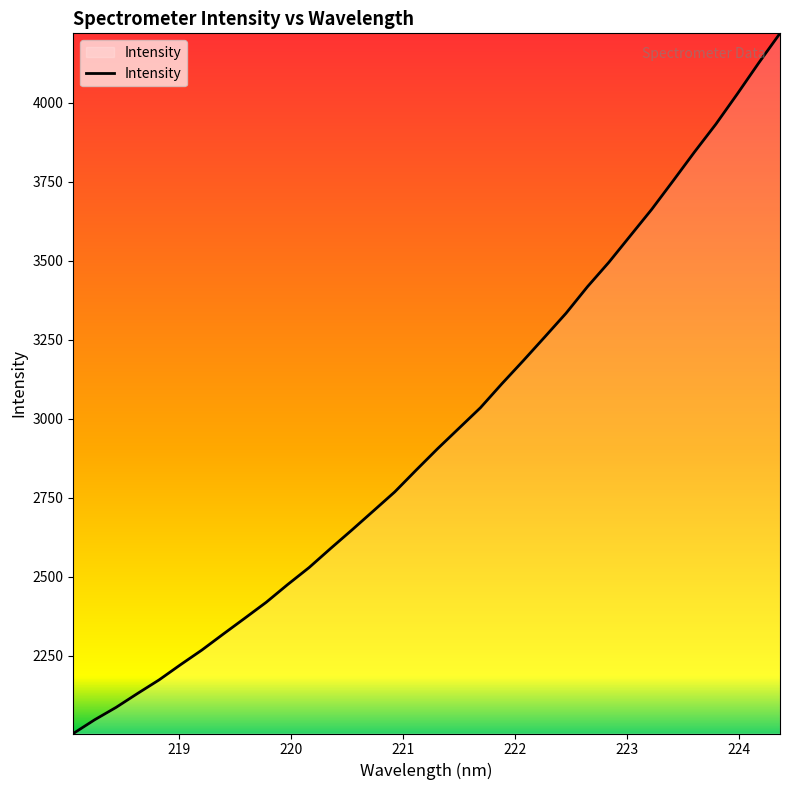

What is the smallest value displayed?

2004.1